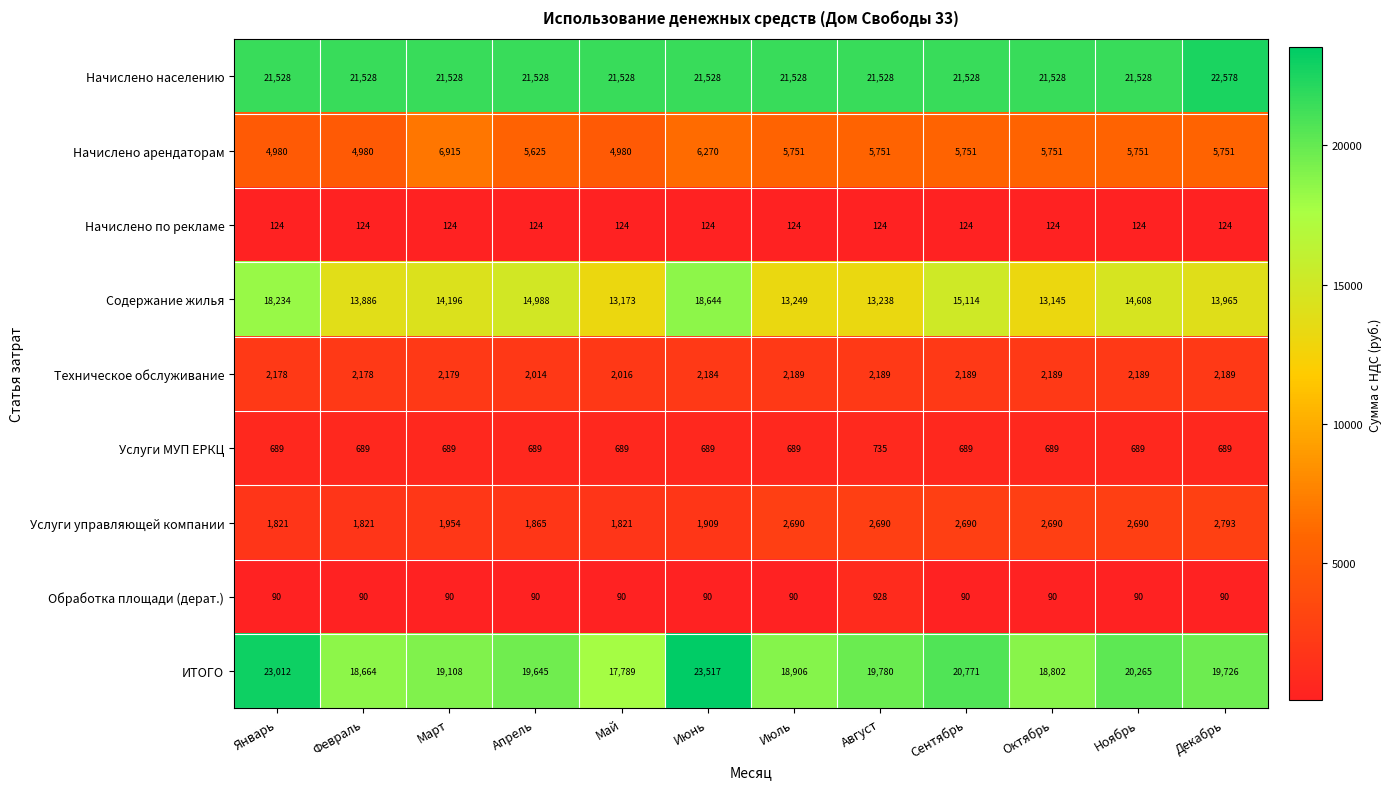

What is the difference between the maximum and minimum values in the Содержание жилья series?

5499